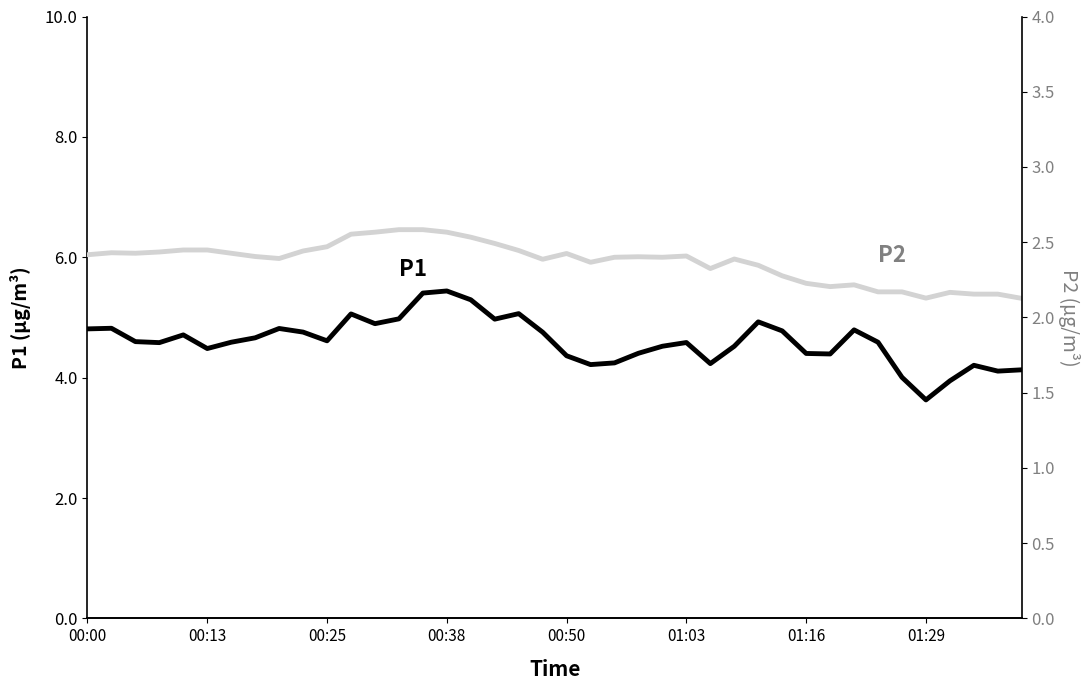

What is the sum of all P2 values?

94.9